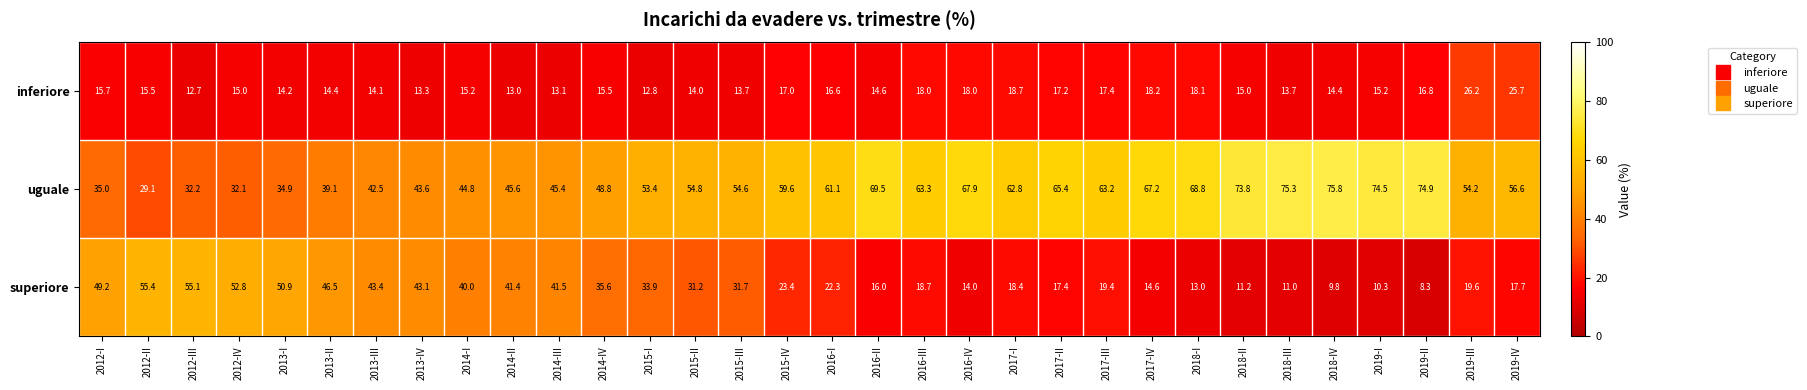

What is the approximate value of inferiore at 2012-IV?

15.0